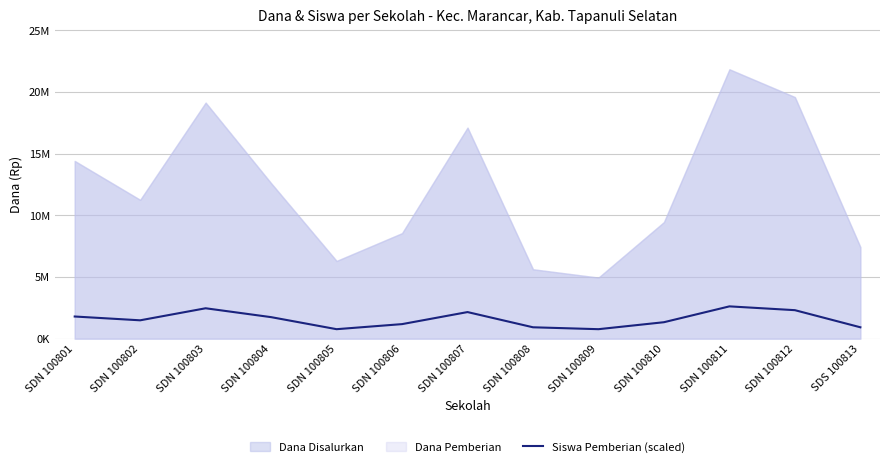

What is the sum of all values?

20489823.5